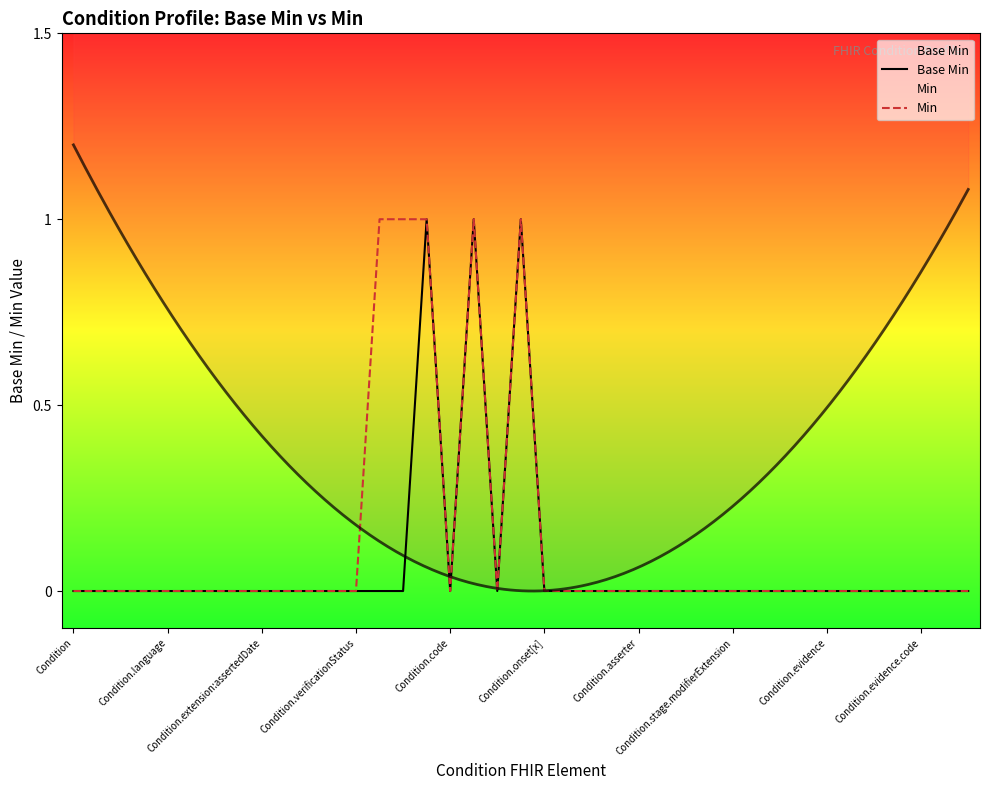

What is the difference between the second highest and minimum values in the Min series?

1